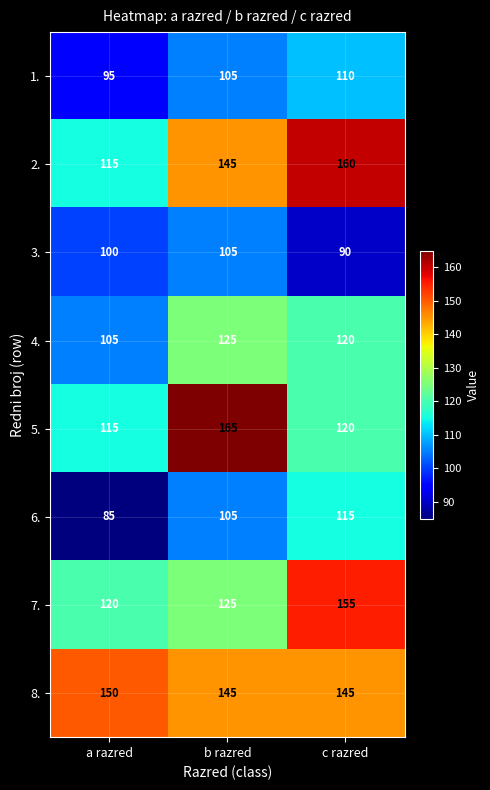

Rank the categories by 4. value from highest to lowest.

b razred, c razred, a razred